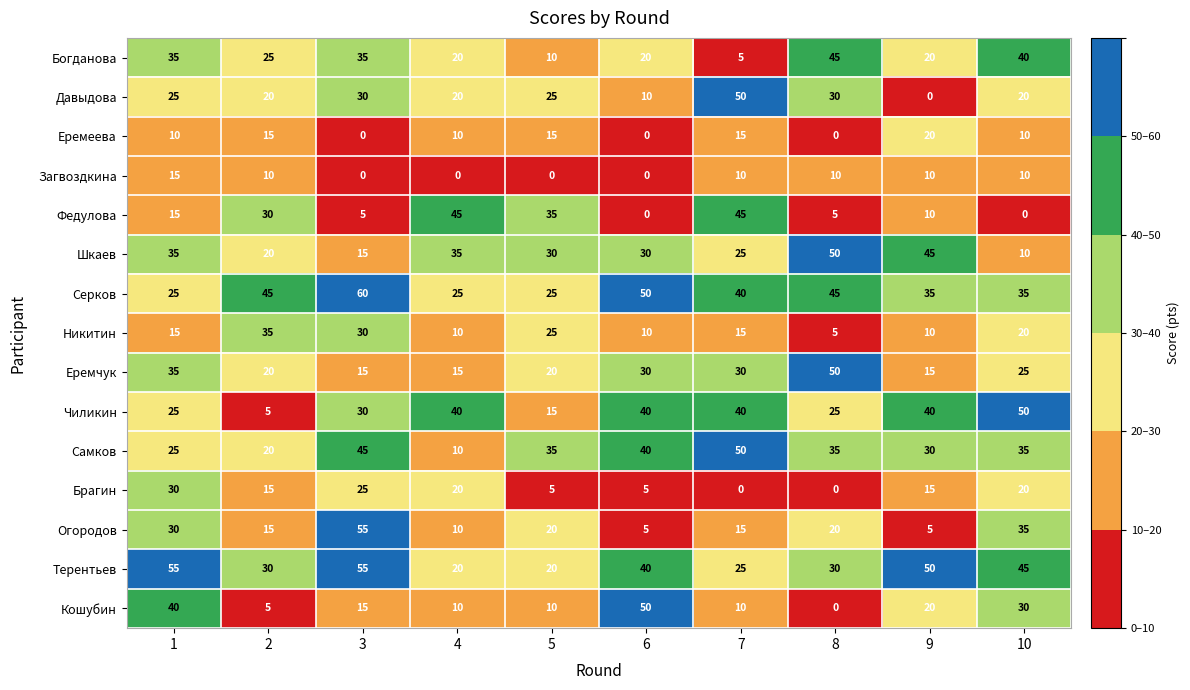

How many data points does each series have?

10